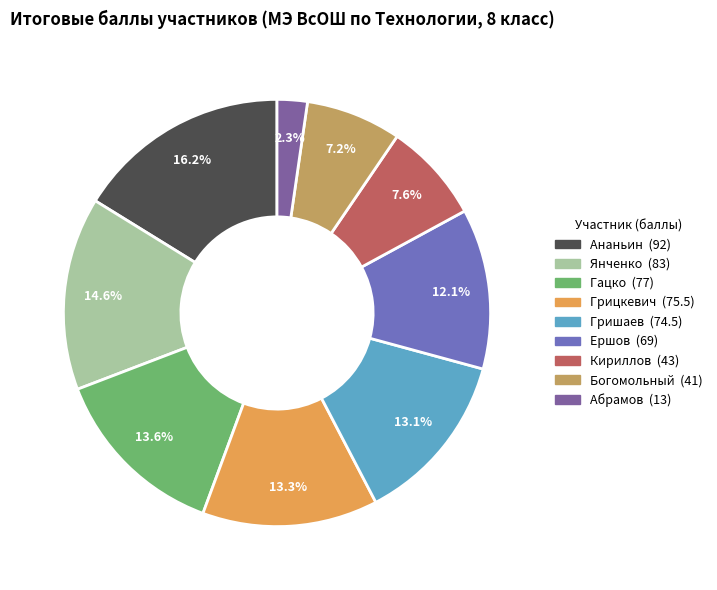

Which slice is the smallest?

Абрамов